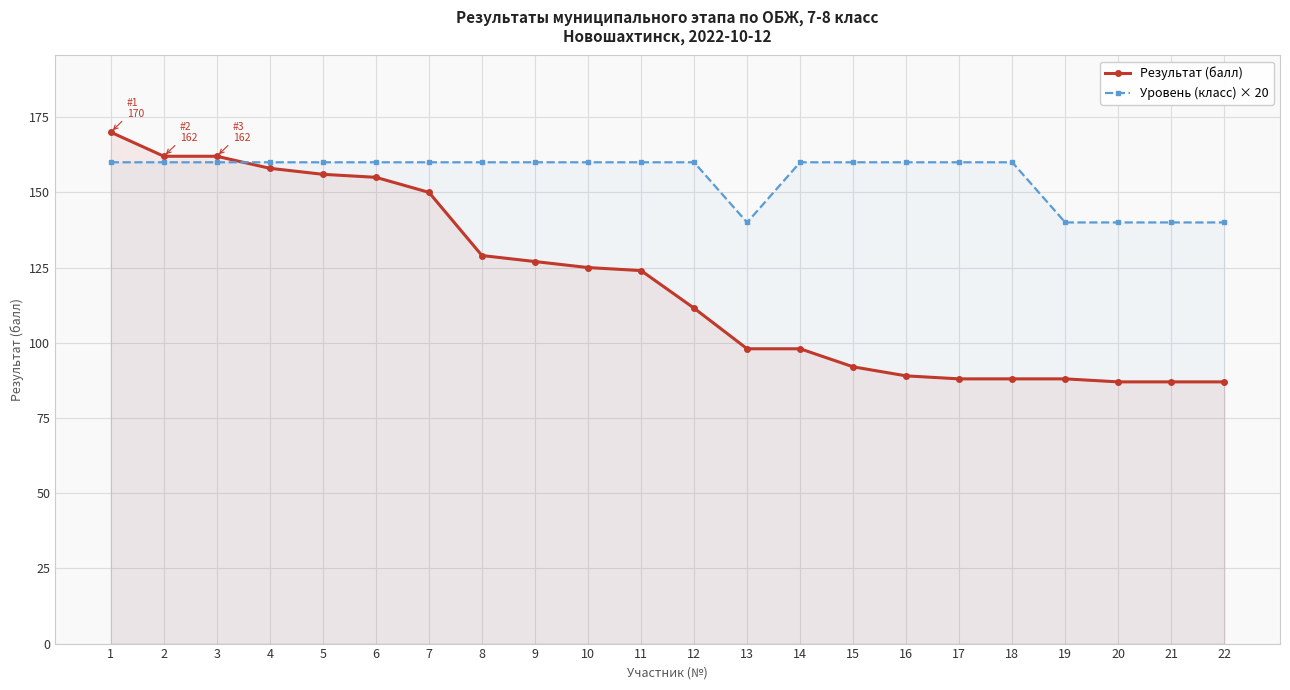

Which series ends up on top after the final intersection of Результат (балл) and Уровень (класс) × 20?

Уровень (класс) × 20